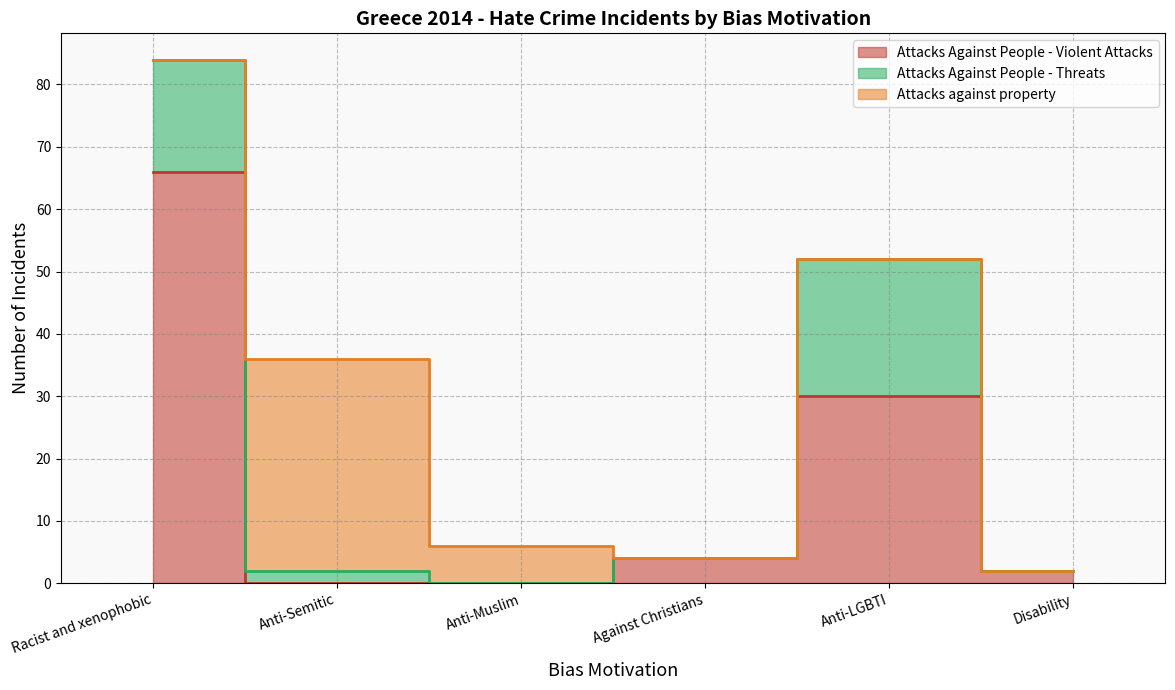

What is the difference between the maximum and minimum values in the Attacks Against People - Threats series?

22